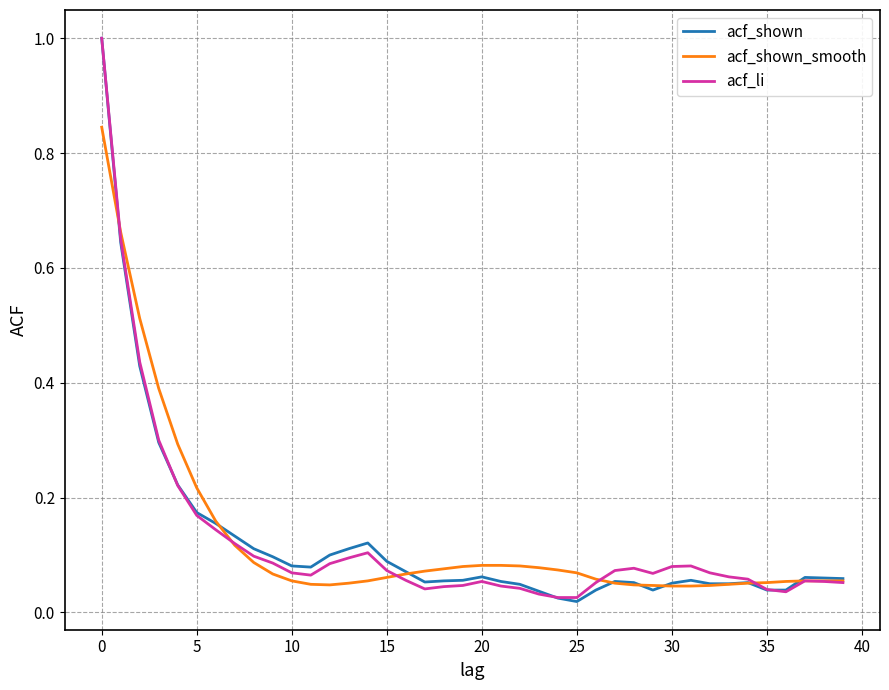

What is the maximum value shown in the chart?

1.0